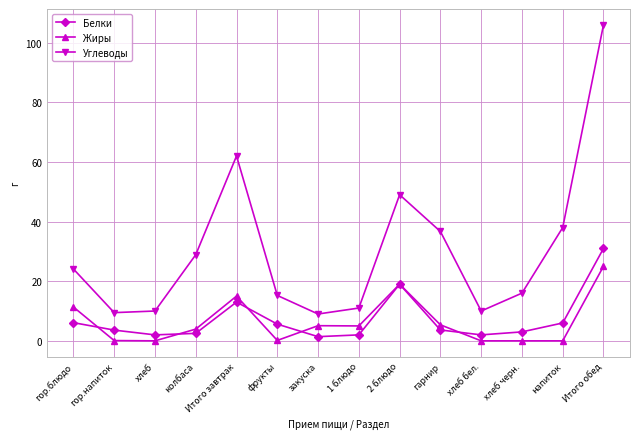

Is the value of Белки at Итого обед greater than the value of Жиры at хлеб бел.?

Yes